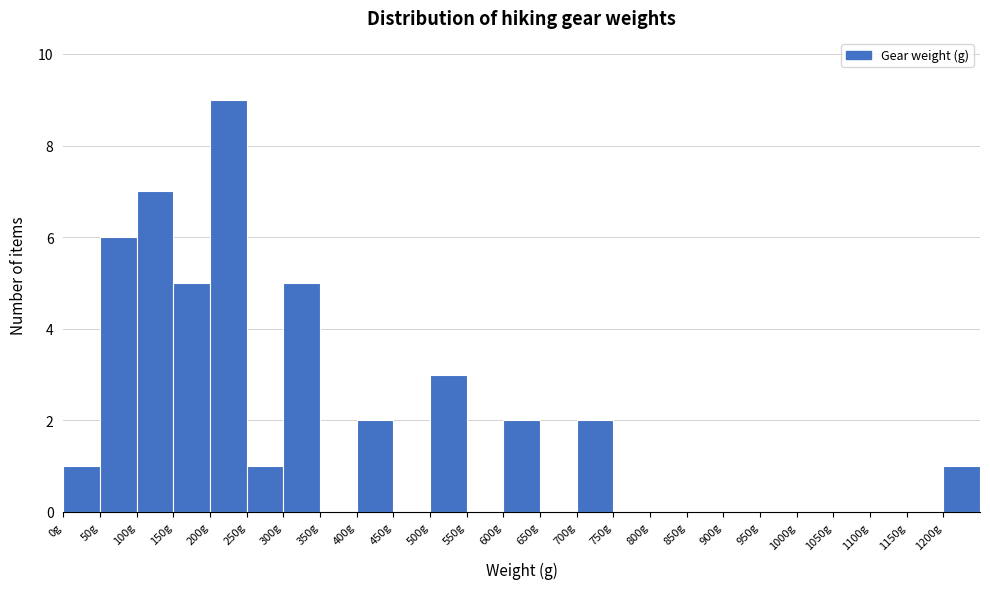

Reading left to right, transcribe this chart: for each bar, give the range it covers on the x-axis and its height. The values are not printed on the chart, so give them approximately, as read against the axis.

0 to 50: 1
50 to 100: 6
100 to 150: 7
150 to 200: 5
200 to 250: 9
250 to 300: 1
300 to 350: 5
350 to 400: 0
400 to 450: 2
450 to 500: 0
500 to 550: 3
550 to 600: 0
600 to 650: 2
650 to 700: 0
700 to 750: 2
750 to 800: 0
800 to 850: 0
850 to 900: 0
900 to 950: 0
950 to 1000: 0
1000 to 1050: 0
1050 to 1100: 0
1100 to 1150: 0
1150 to 1200: 0
1200 to 1250: 1